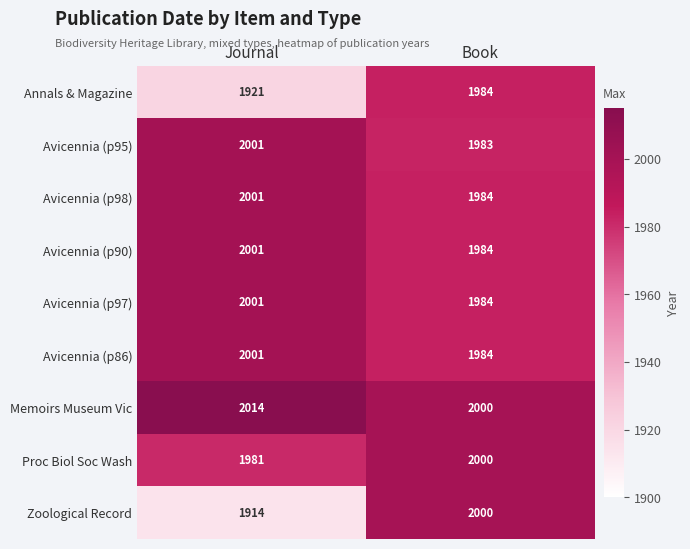

What is the difference between the Avicennia (p97) values at Journal and Book?

17